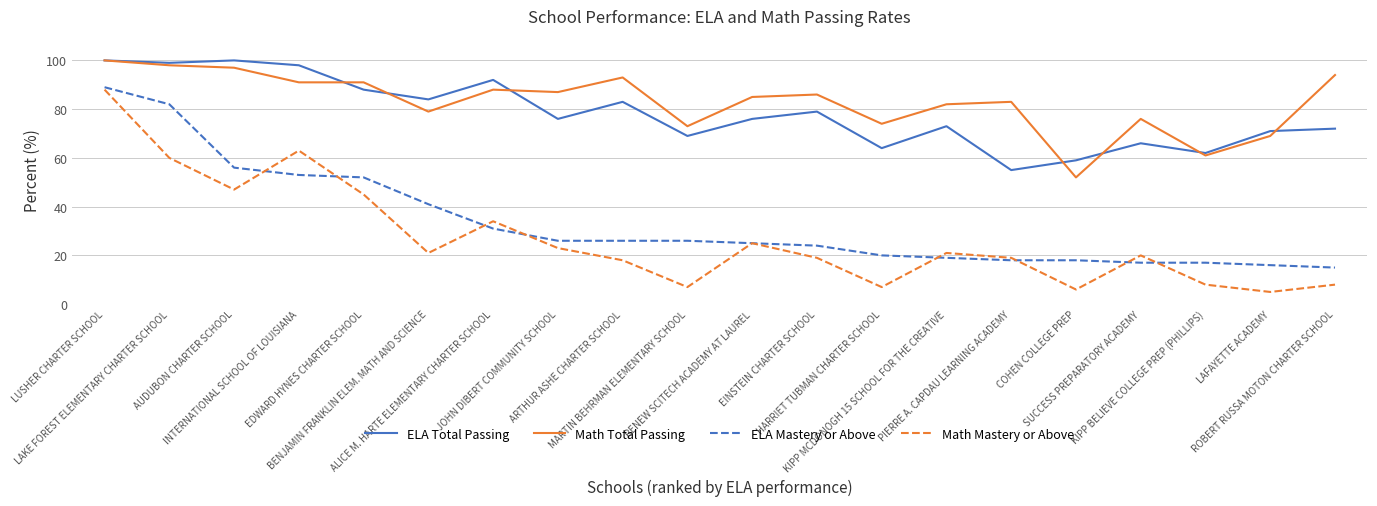

What is the spread (max minus min) of values at LAKE FOREST ELEMENTARY CHARTER SCHOOL?

39